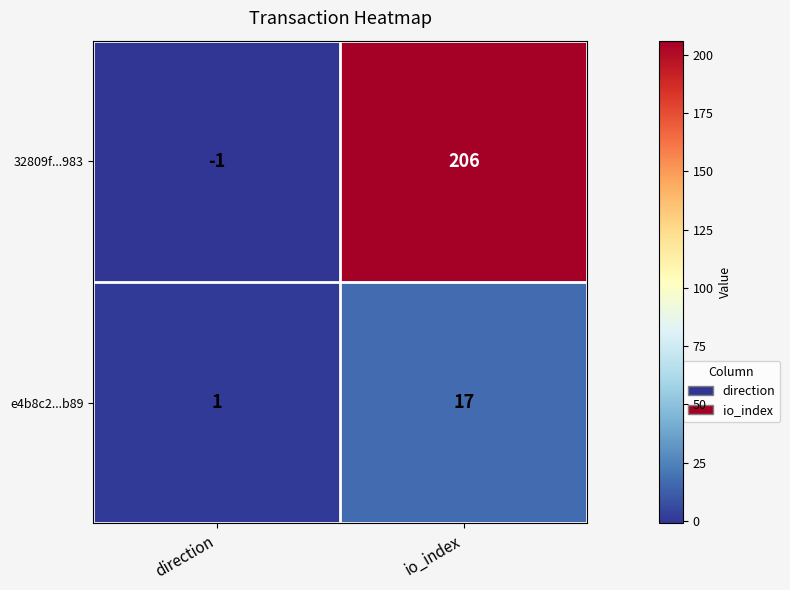

What value does the e4b8c2...b89 series have at io_index?

17